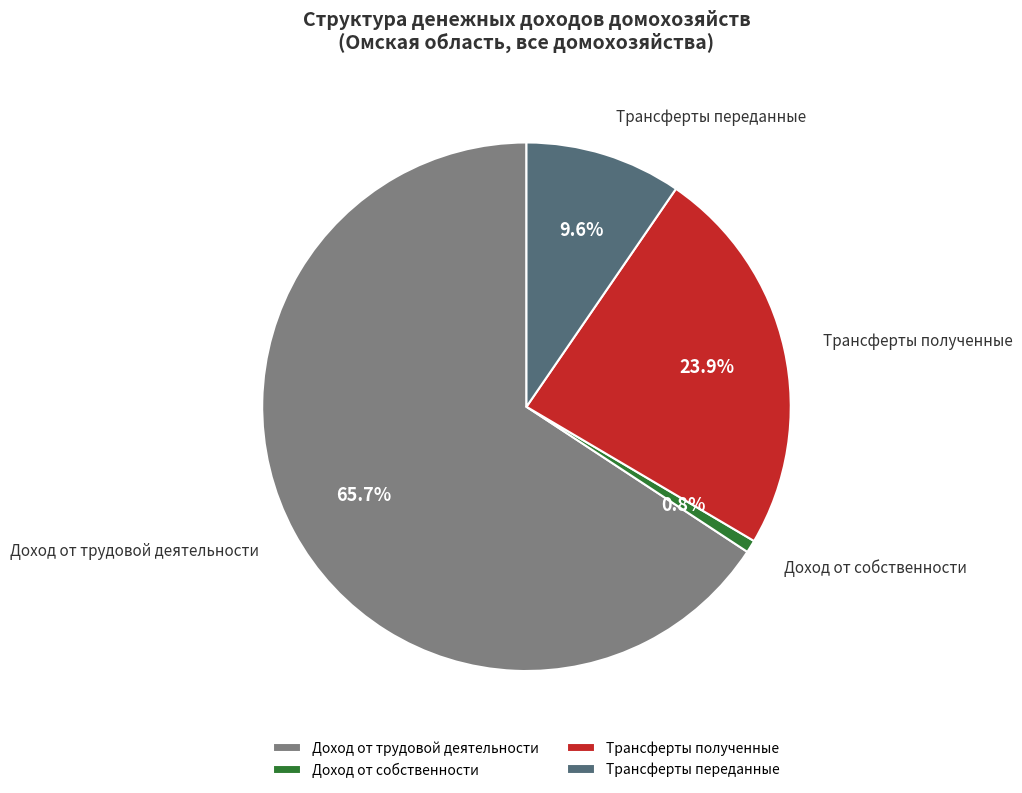

Is there any slice that represents more than half of the pie?

Yes